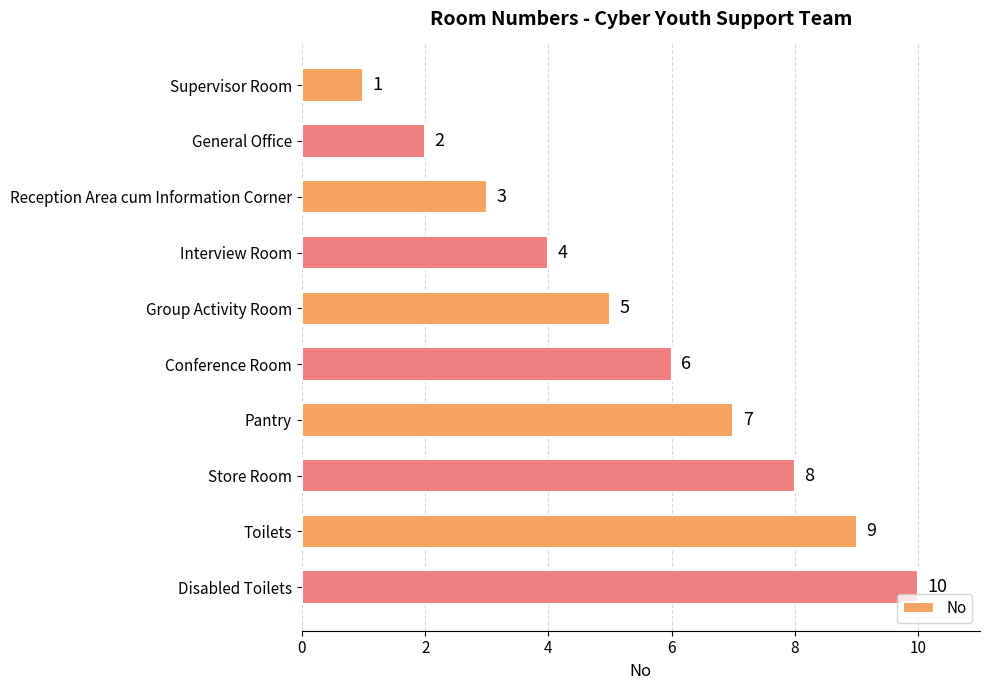

What is the difference between the maximum and minimum values?

9